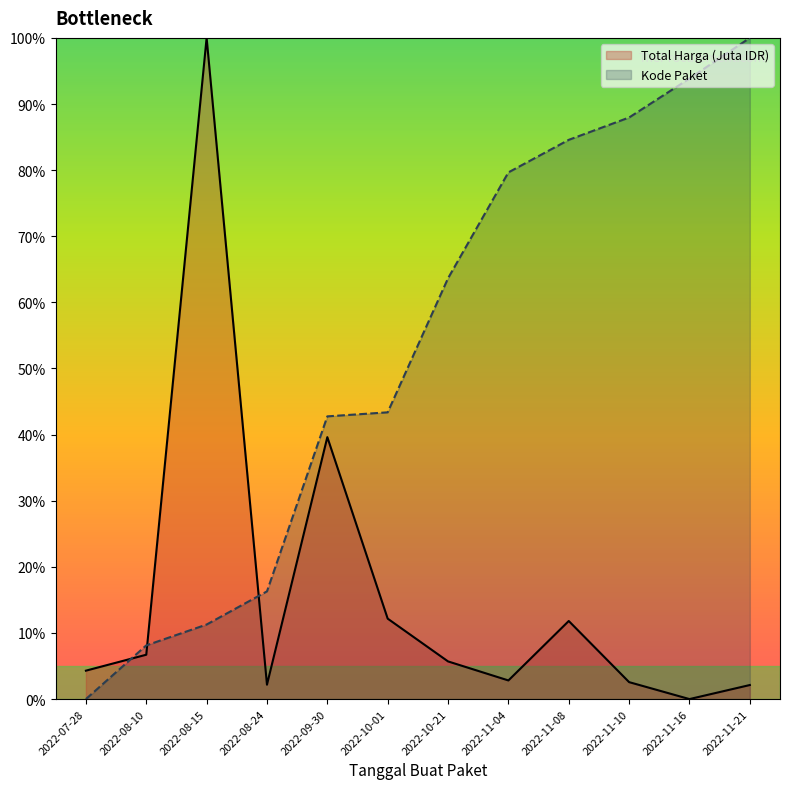

Reading right to left, what are all the values shown in this chart?

Total Harga (Juta IDR): 2022-11-21=0.0	2022-11-16=0.0	2022-11-10=0.0	2022-11-08=0.1	2022-11-04=0.0	2022-10-21=0.1	2022-10-01=0.1	2022-09-30=0.4	2022-08-24=0.0	2022-08-15=1.0	2022-08-10=0.1	2022-07-28=0.0
Kode Paket: 2022-11-21=1.0	2022-11-16=0.9	2022-11-10=0.9	2022-11-08=0.8	2022-11-04=0.8	2022-10-21=0.6	2022-10-01=0.4	2022-09-30=0.4	2022-08-24=0.2	2022-08-15=0.1	2022-08-10=0.1	2022-07-28=0.0